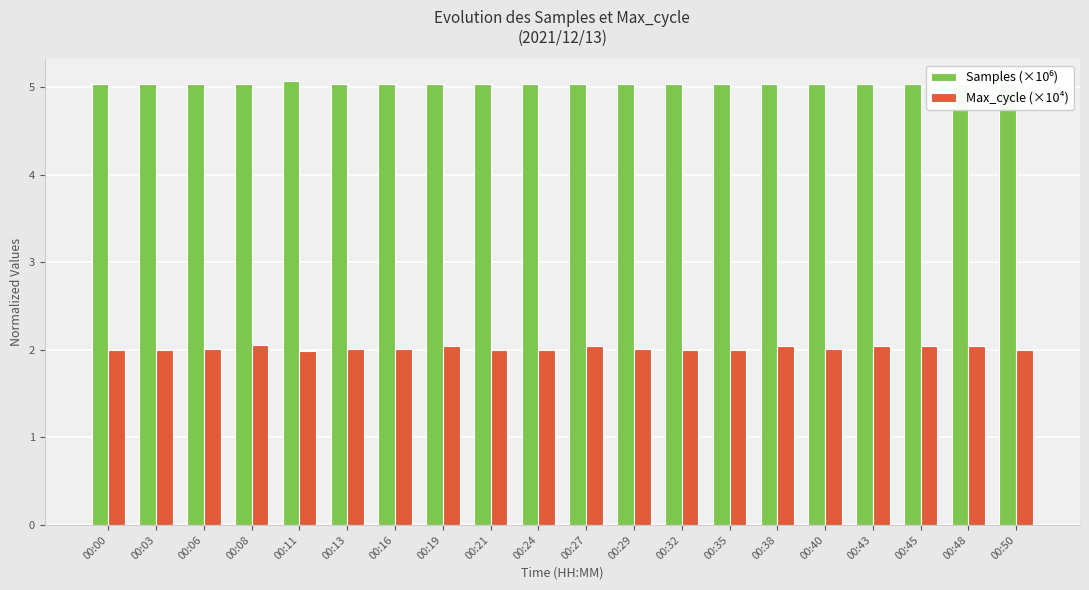

What is the total value across all series at 00:29?

7.0